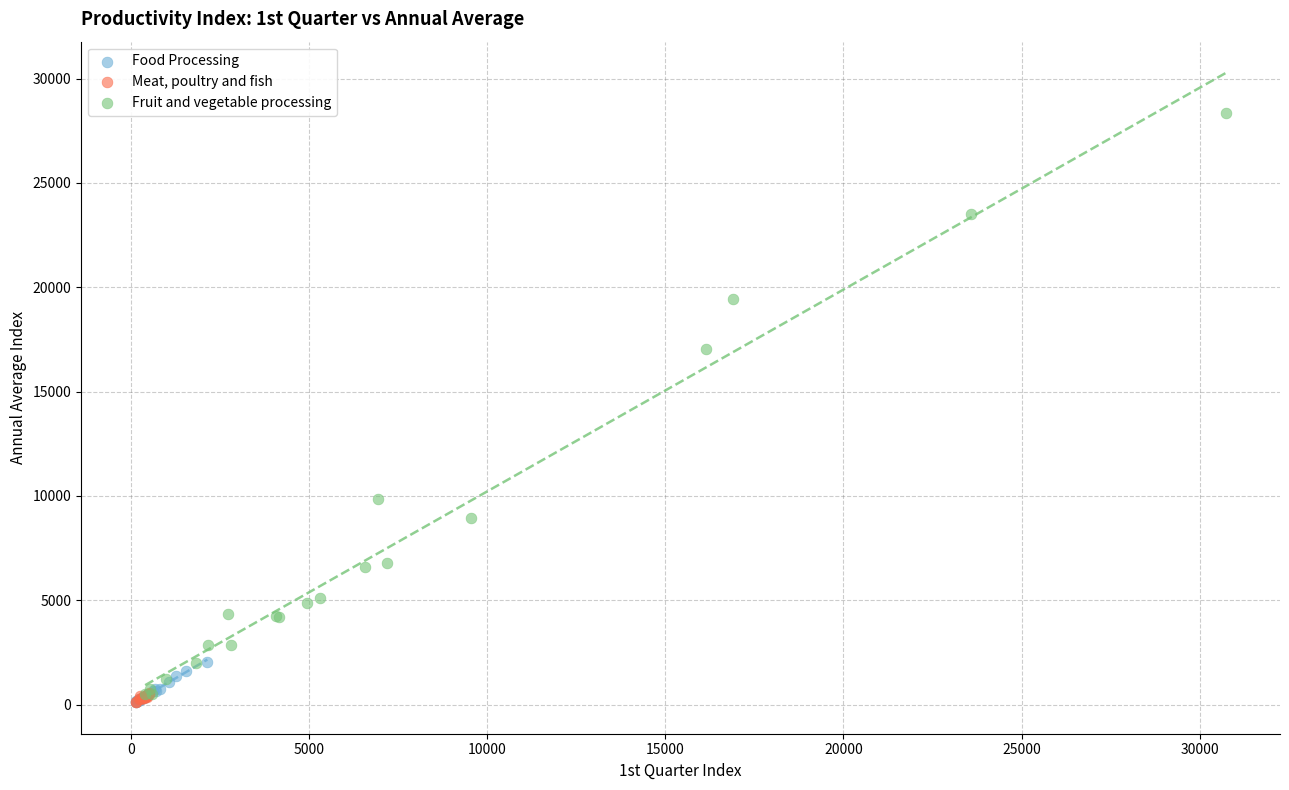

Which series reaches the maximum Y coordinate?

Fruit and vegetable processing